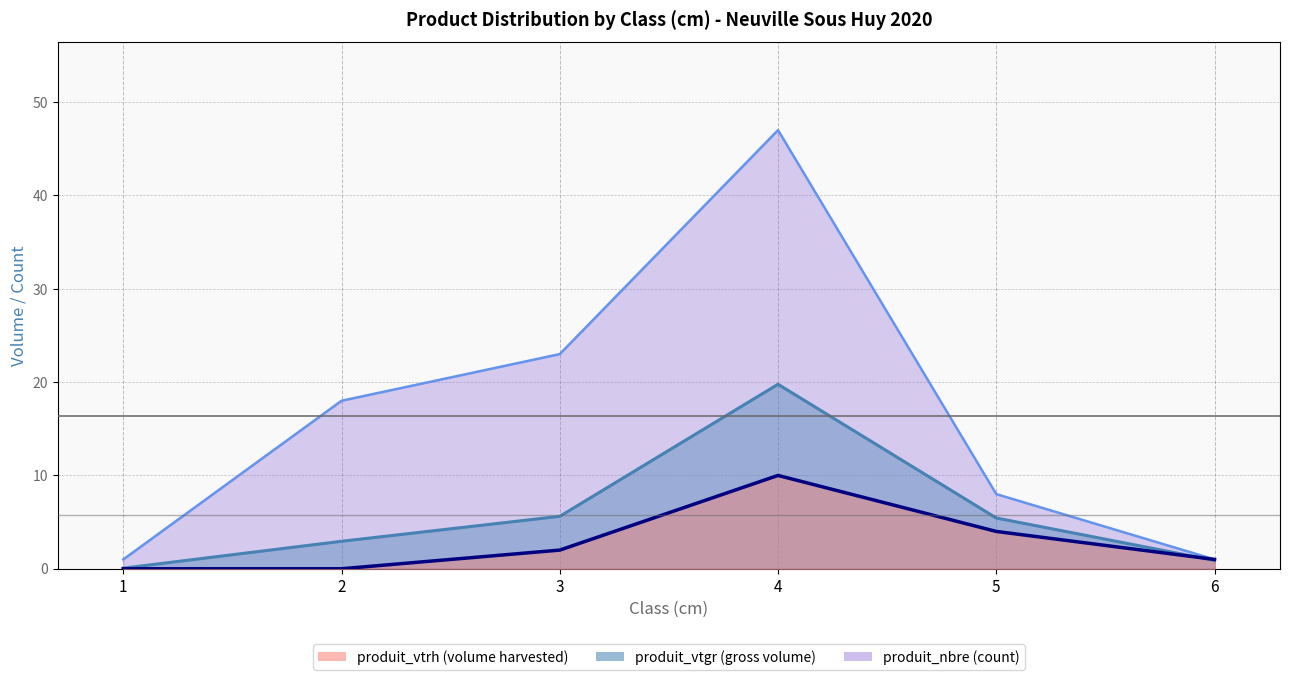

At which category does produit_vtgr reach its first local peak?

4